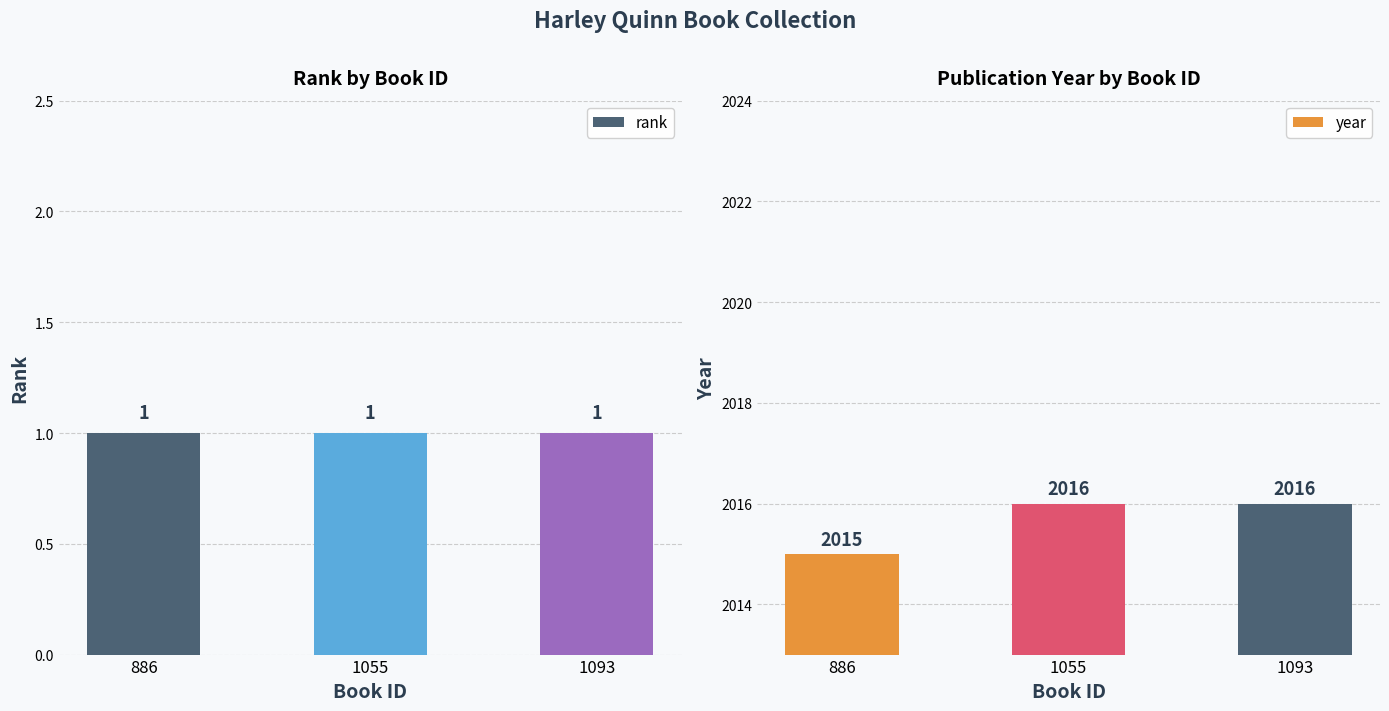

How many data points in year are less than 2016?

1